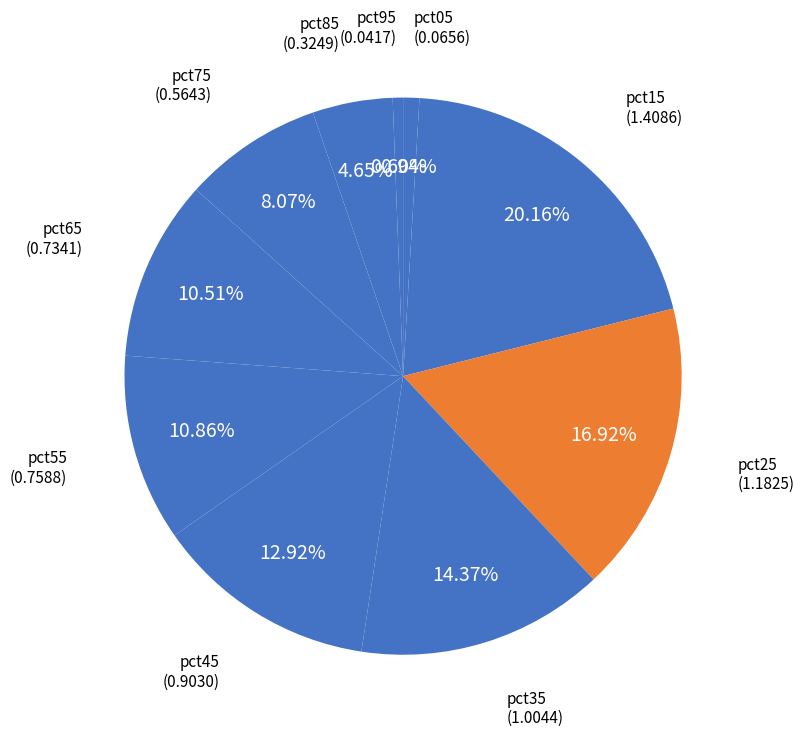

What percentage is the pct55 slice, to the nearest percent?

11%